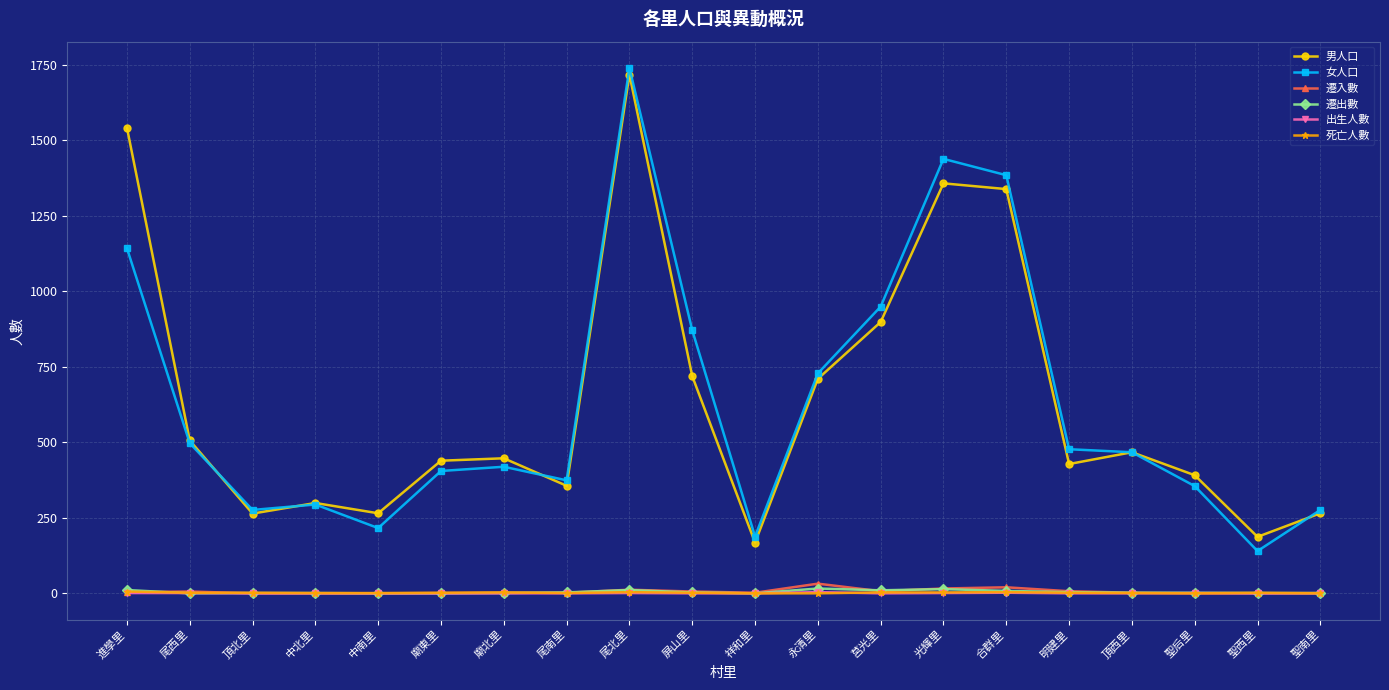

What is the spread (max minus min) of values at 明建里?

477